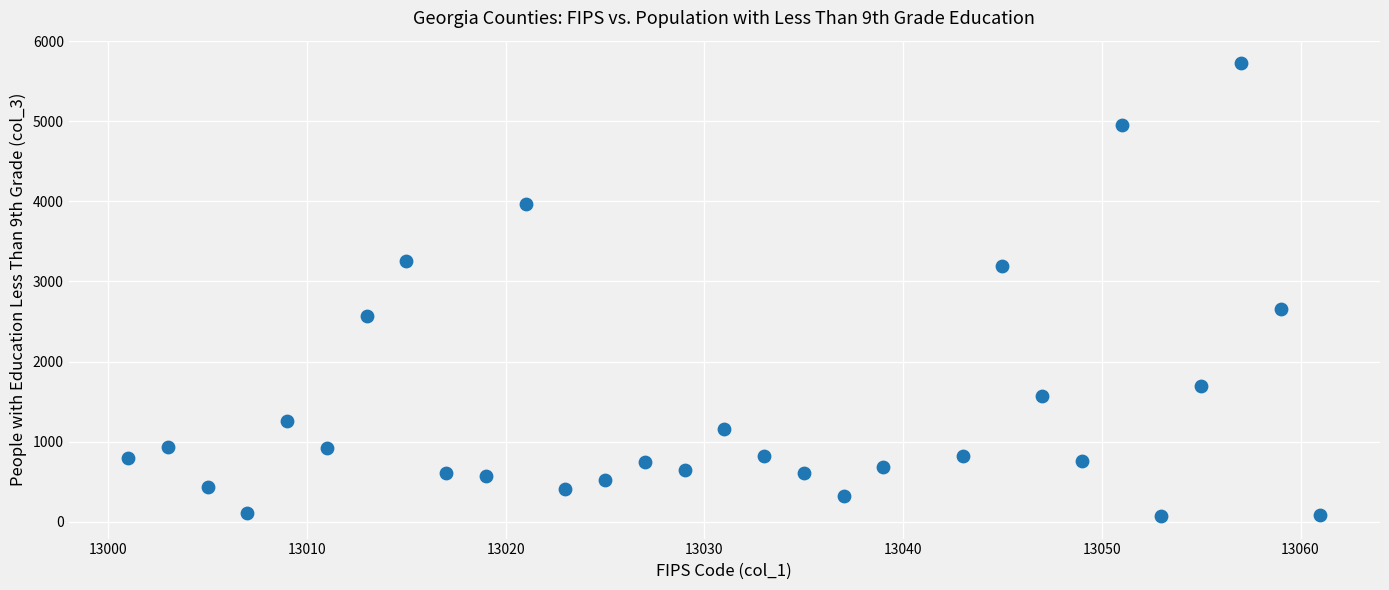

What is the range of X values (max minus min)?

60